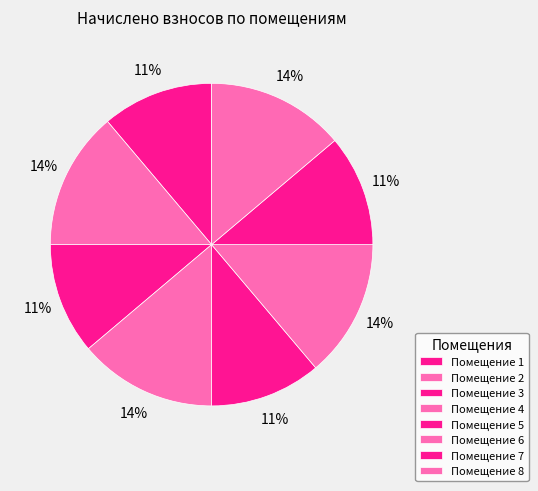

How many slices are in this pie chart?

8